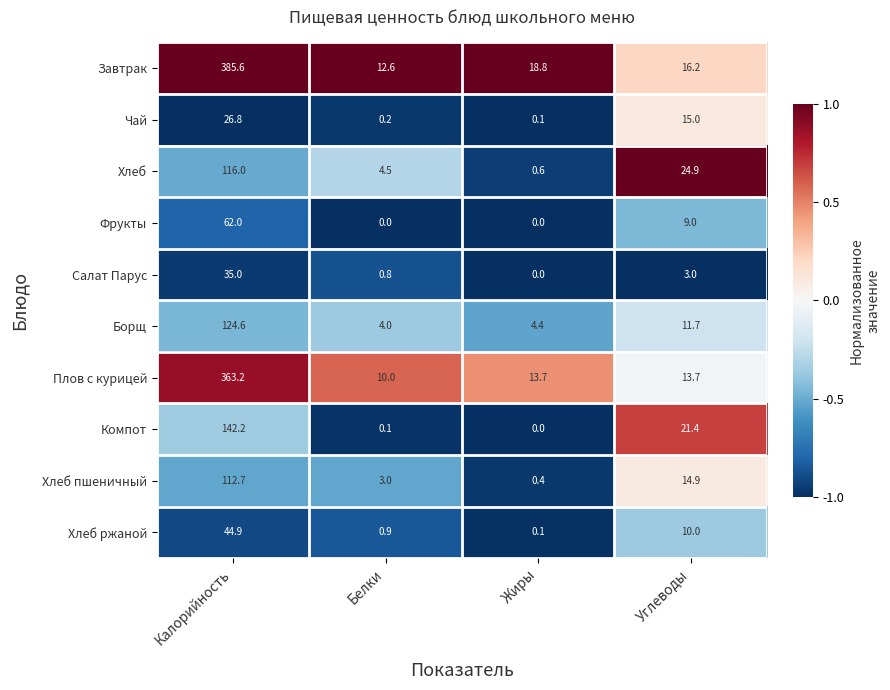

Which series changed the most between Белки and Углеводы?

Компот